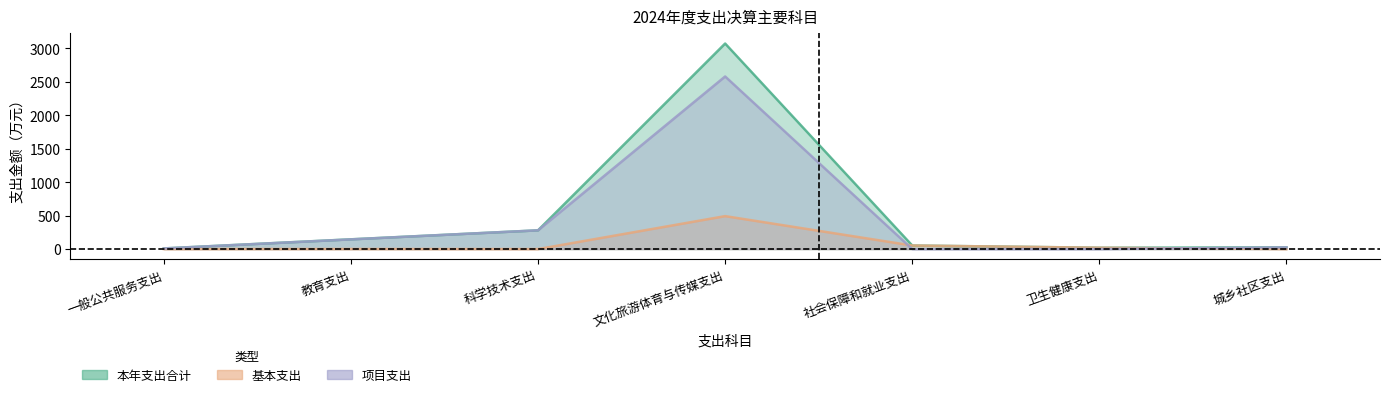

List the series in order of their peak value, lowest first.

基本支出, 项目支出, 本年支出合计